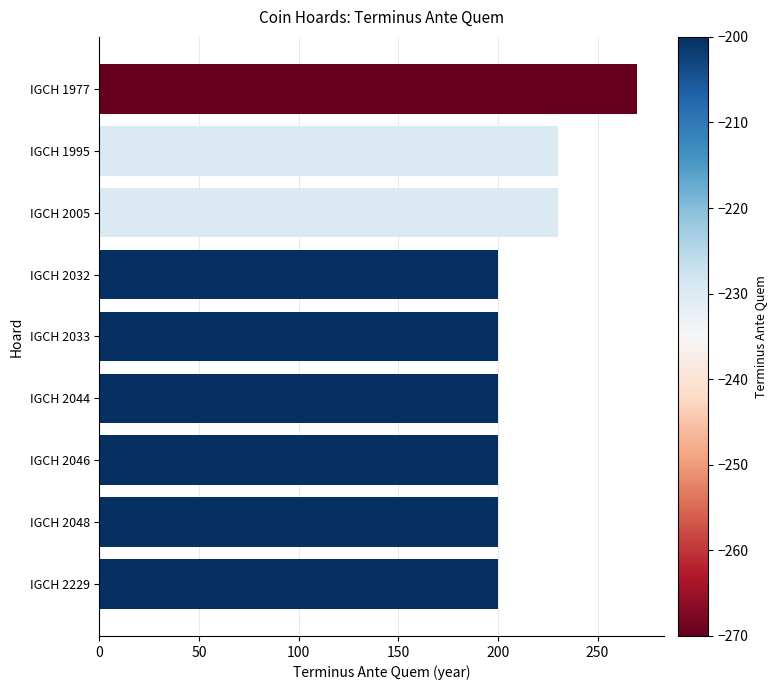

Which has a higher value, IGCH 1995 or IGCH 1977?

IGCH 1977